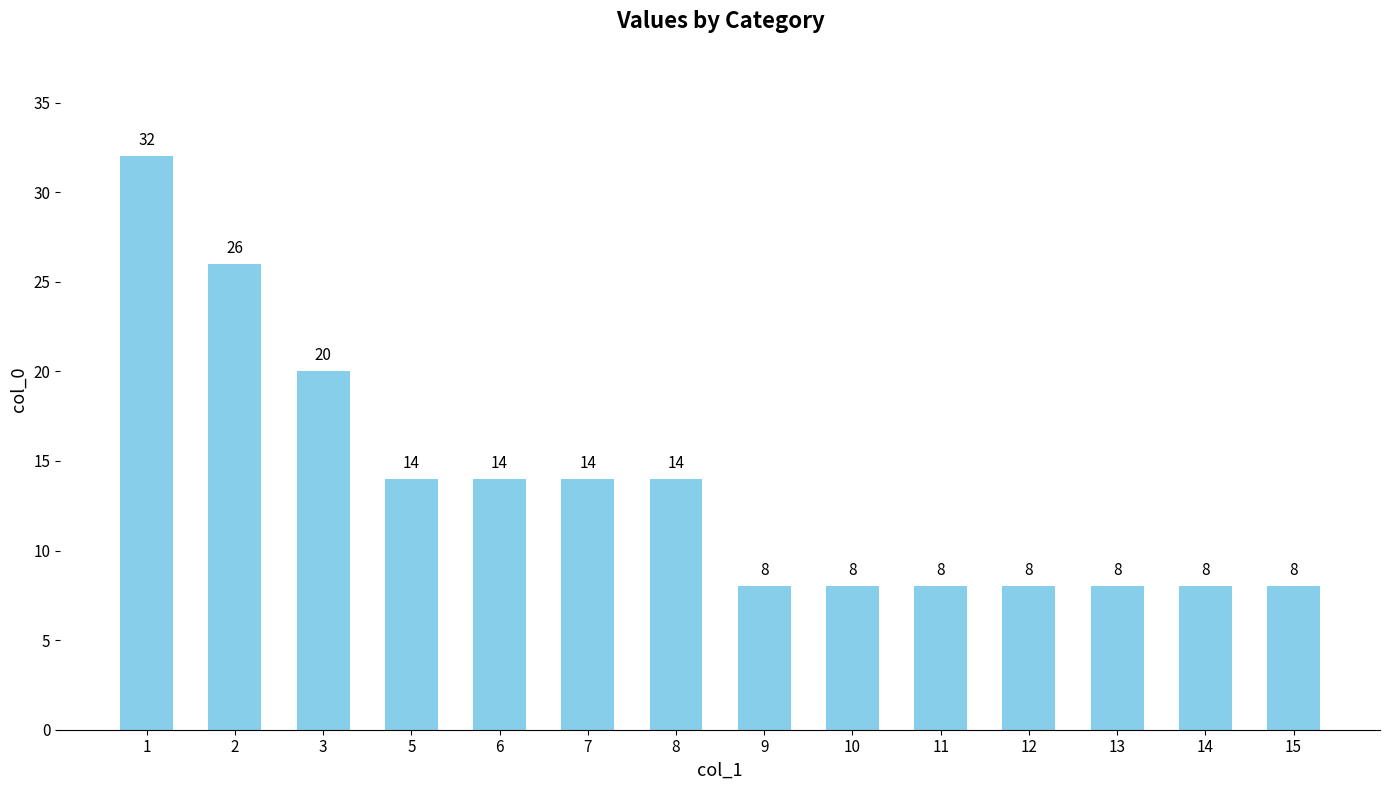

Where is the data nearest to the value 20?

3